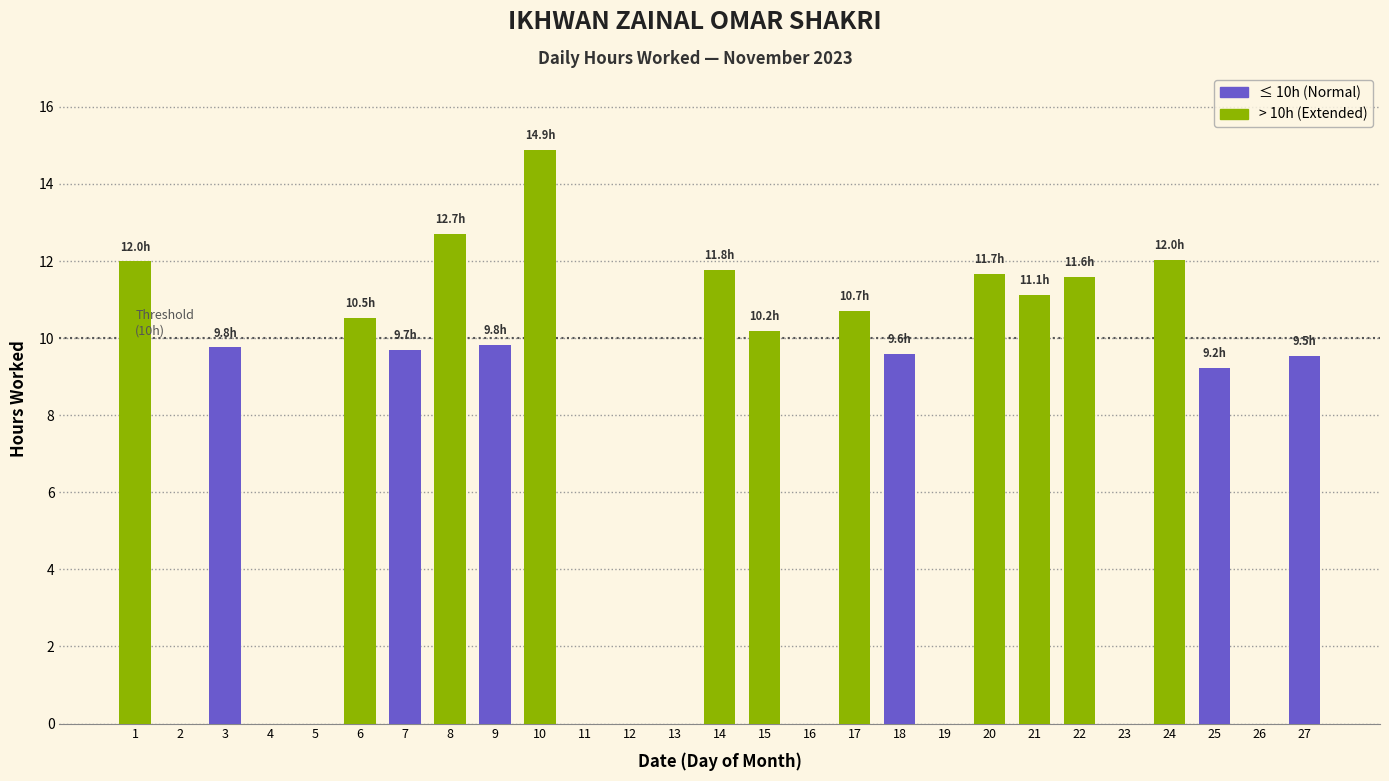

Count the number of categories in the chart.

27